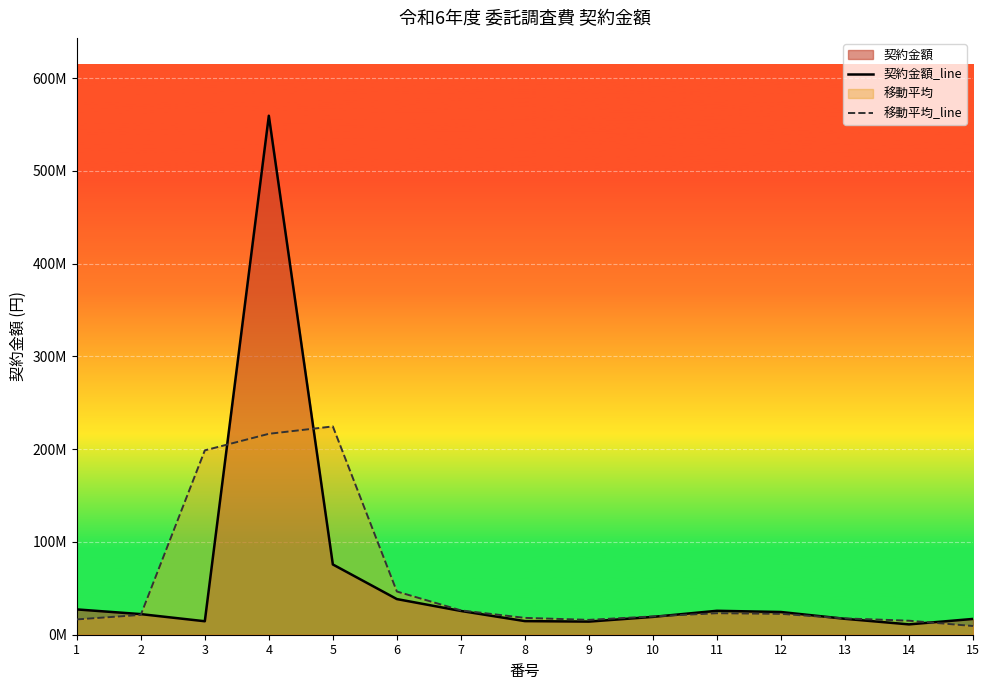

At which category does 移動平均_line reach its first local peak?

5